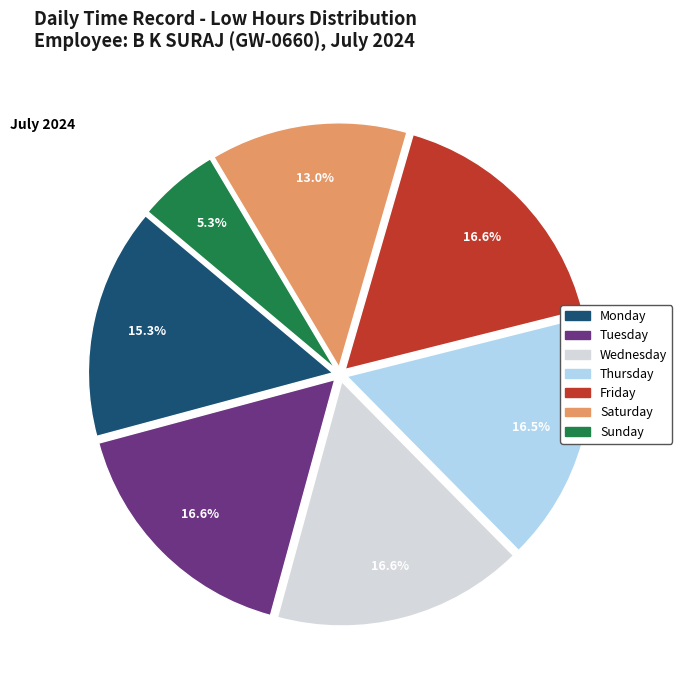

Is there any slice that represents more than half of the pie?

No